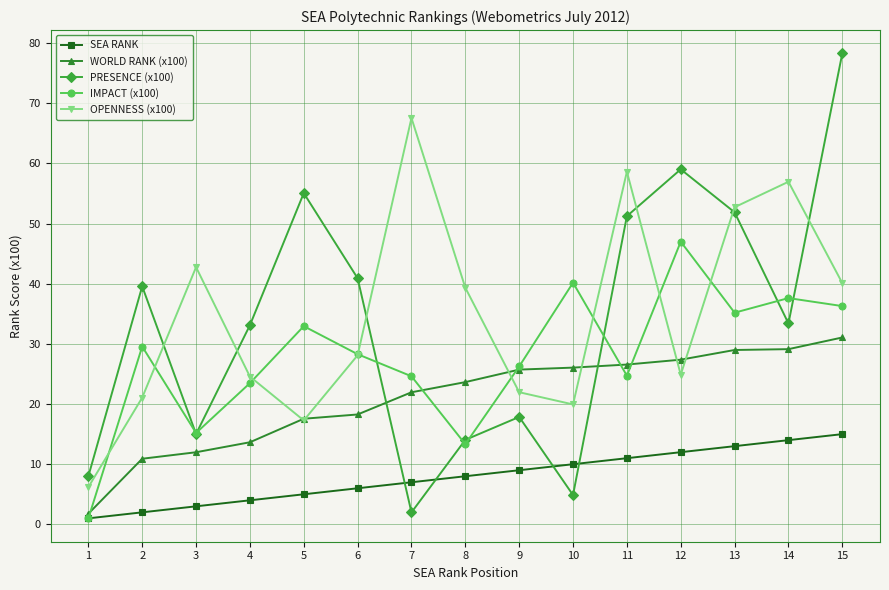

Which category has the lowest value across all series?

1